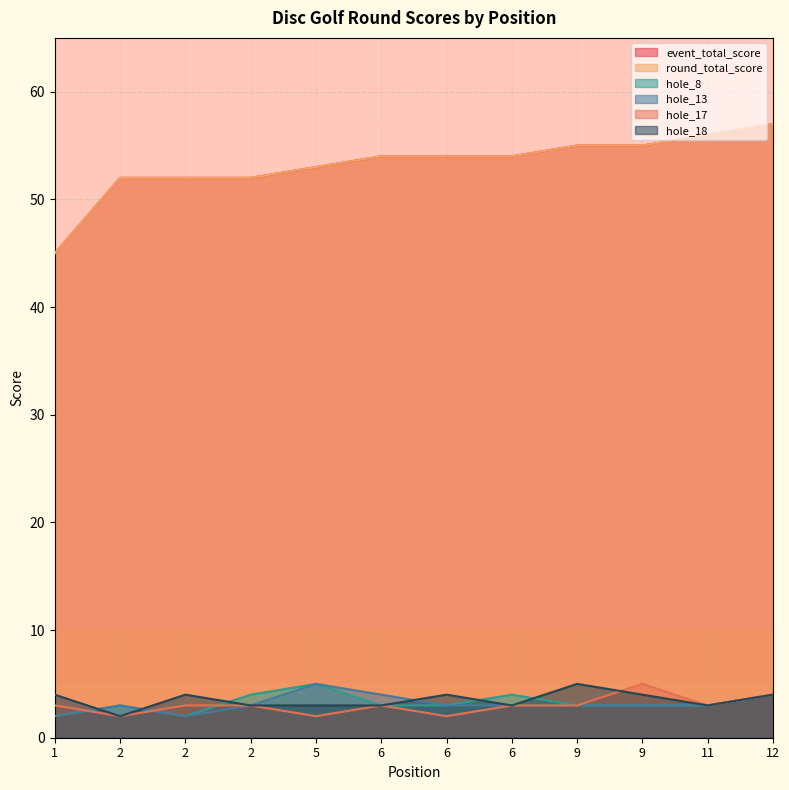

Rank the series at 1 from highest to lowest value.

event_total_score, round_total_score, hole_18, hole_17, hole_8, hole_13